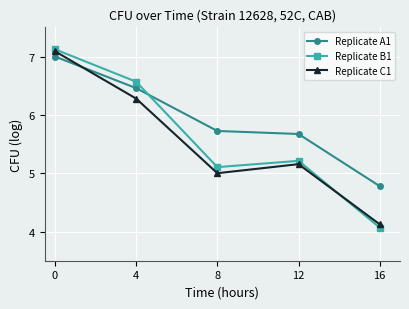

True or false: Replicate C1 has more than 1 points higher than both neighbors.

False